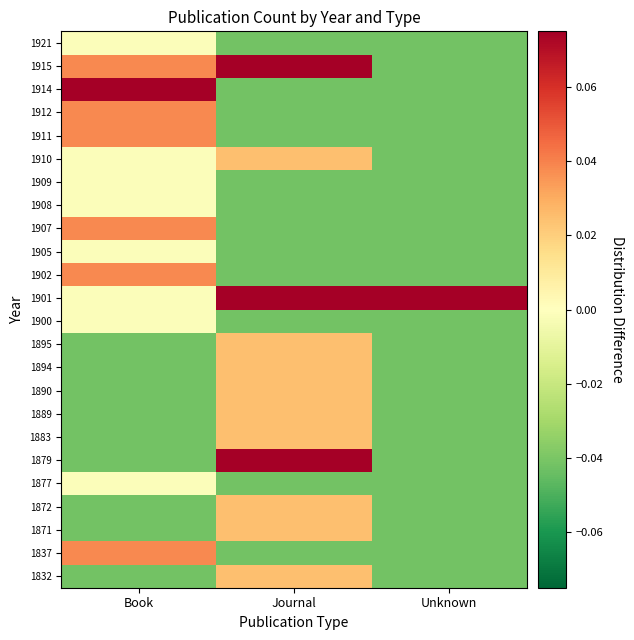

What is the spread (max minus min) of values at Book?

0.2